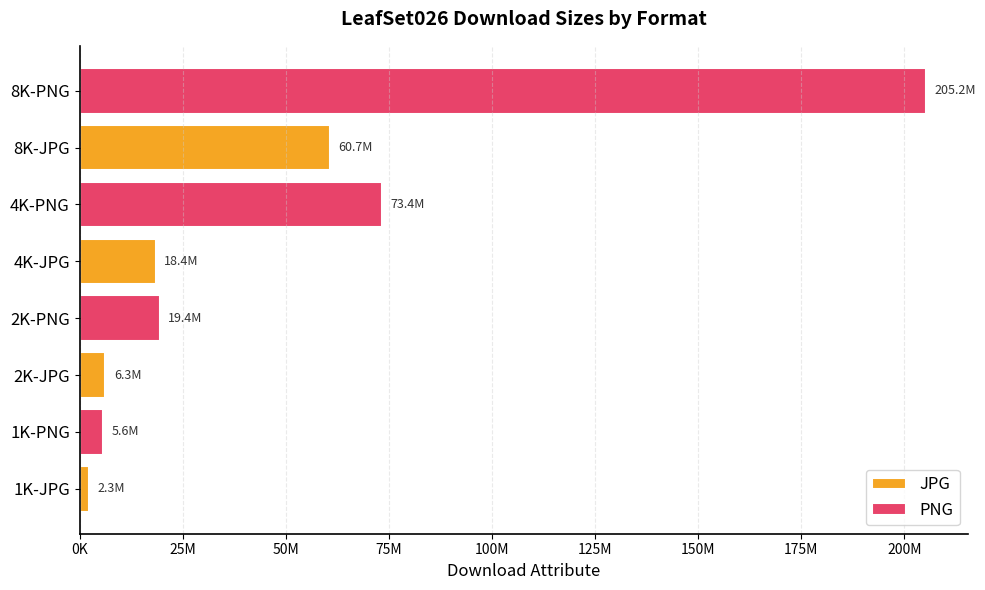

What is the sum of all PNG values?

303680548